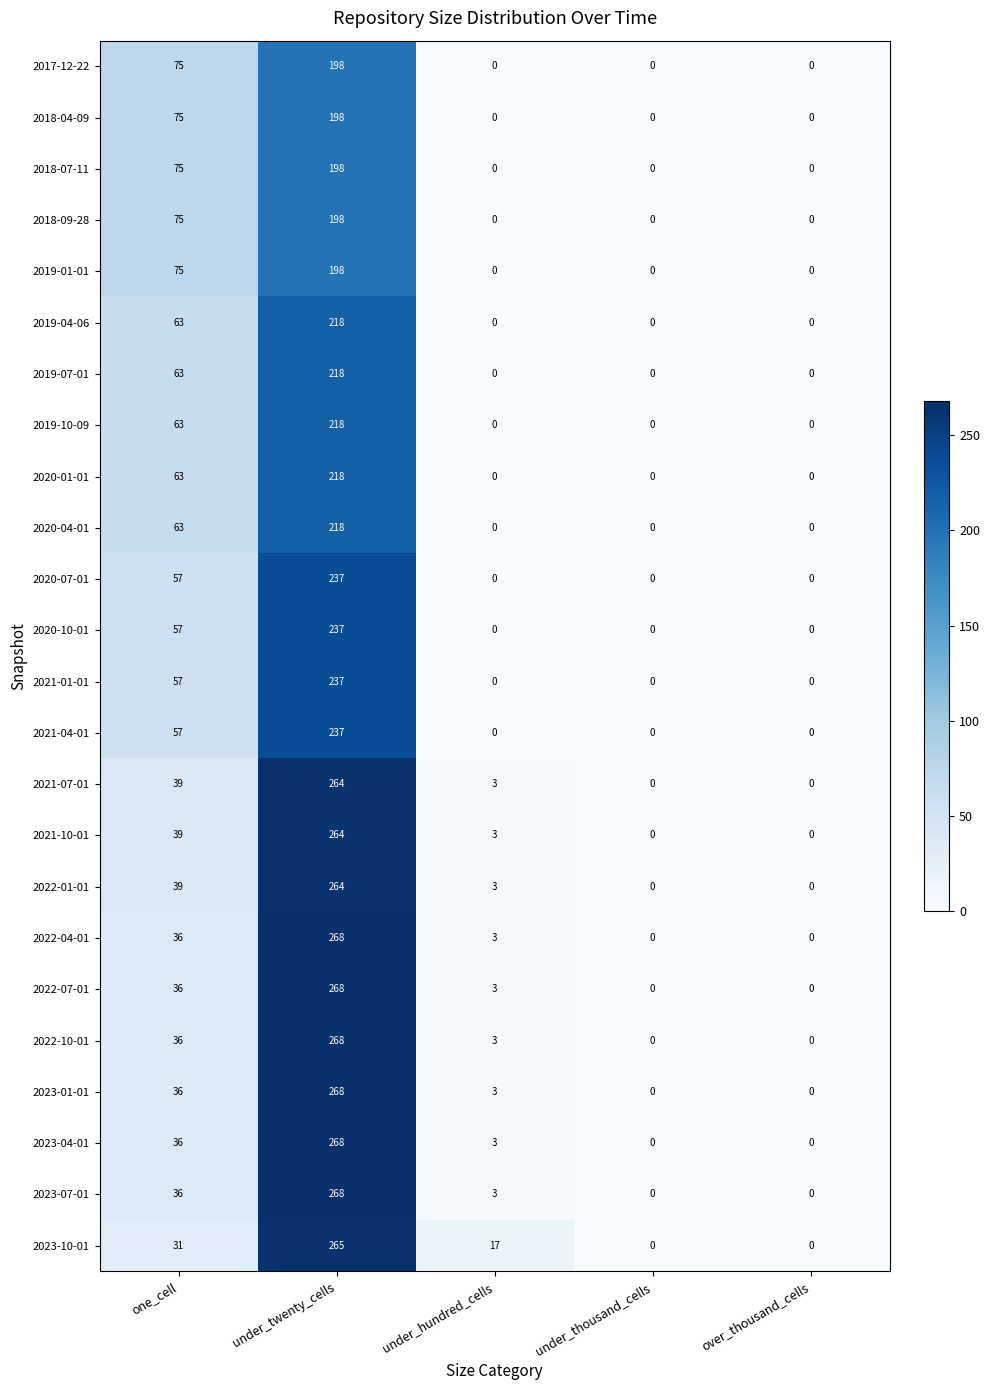

Where is 2023-01-01 nearest to the value 134?

one_cell